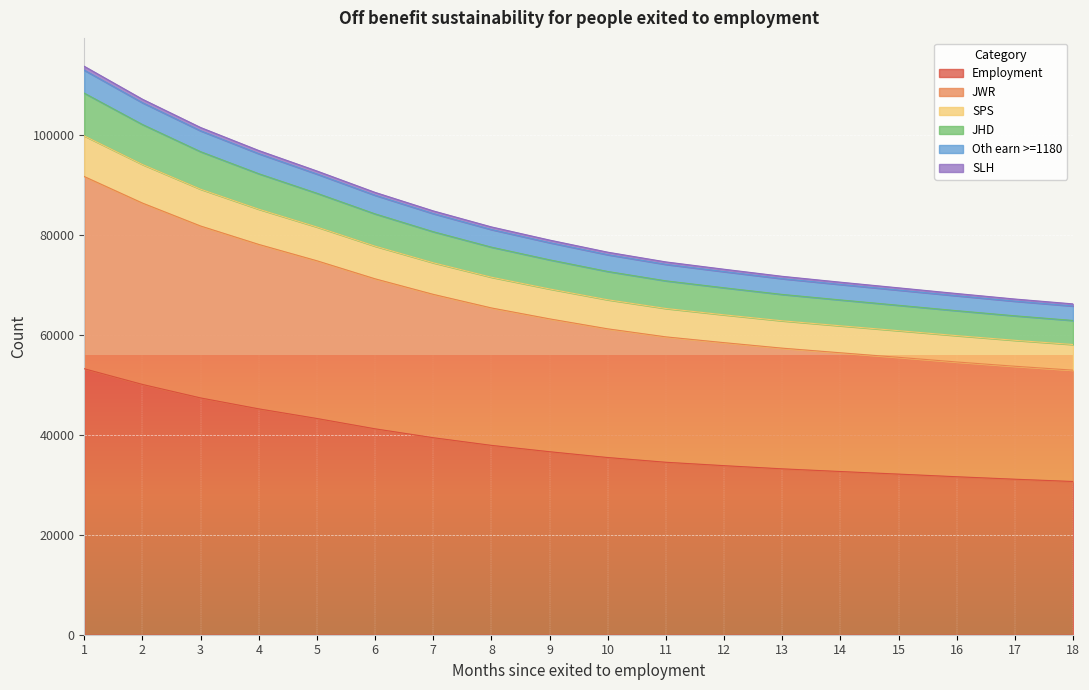

How many data points in Oth earn >=1180 are less than 75093?

9